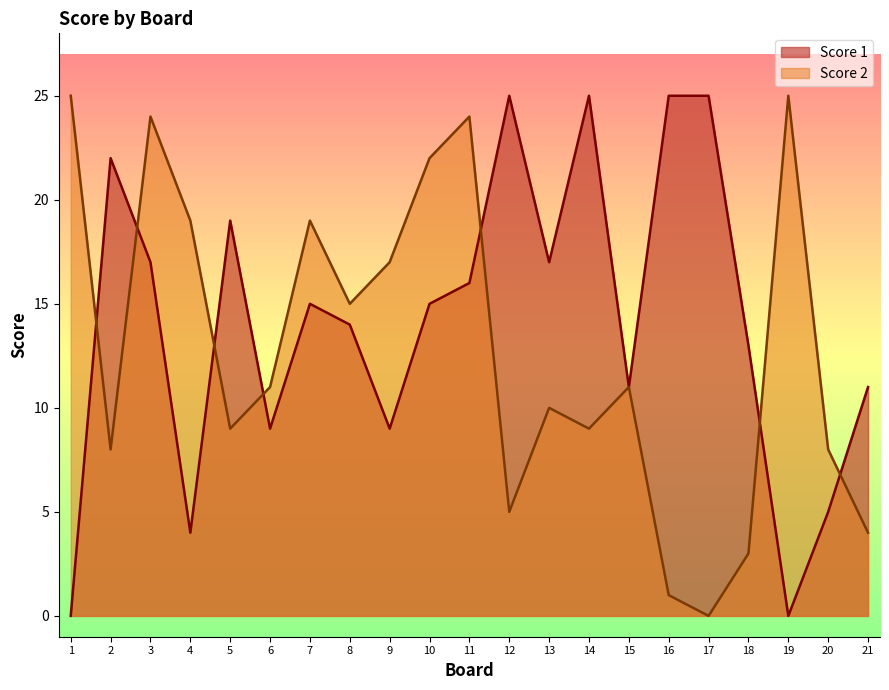

What are all the series names shown in the legend?

Score 1, Score 2